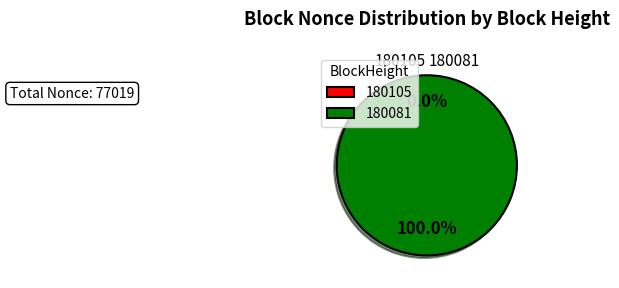

Which category has the biggest portion of the pie?

180081